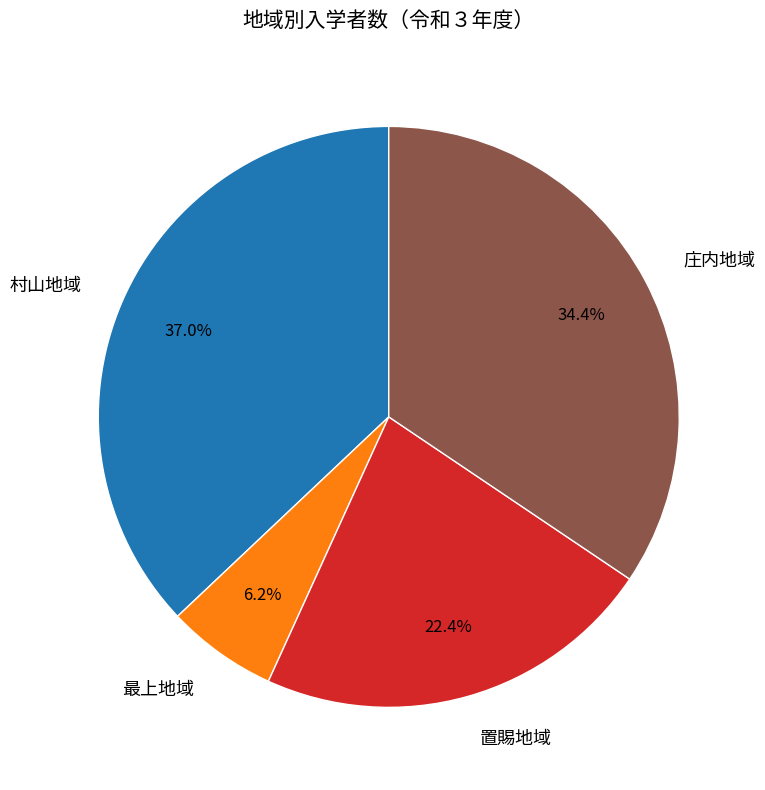

What is the total percentage of 庄内地域 and 最上地域?

40.6%